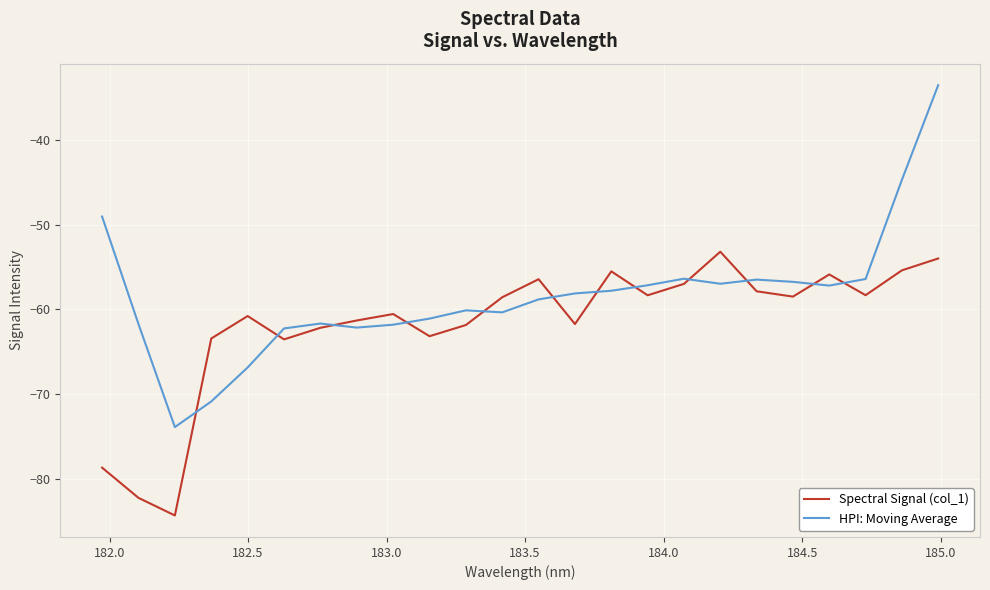

List the series in order of their peak value, lowest first.

Spectral Signal (col_1), HPI: Moving Average